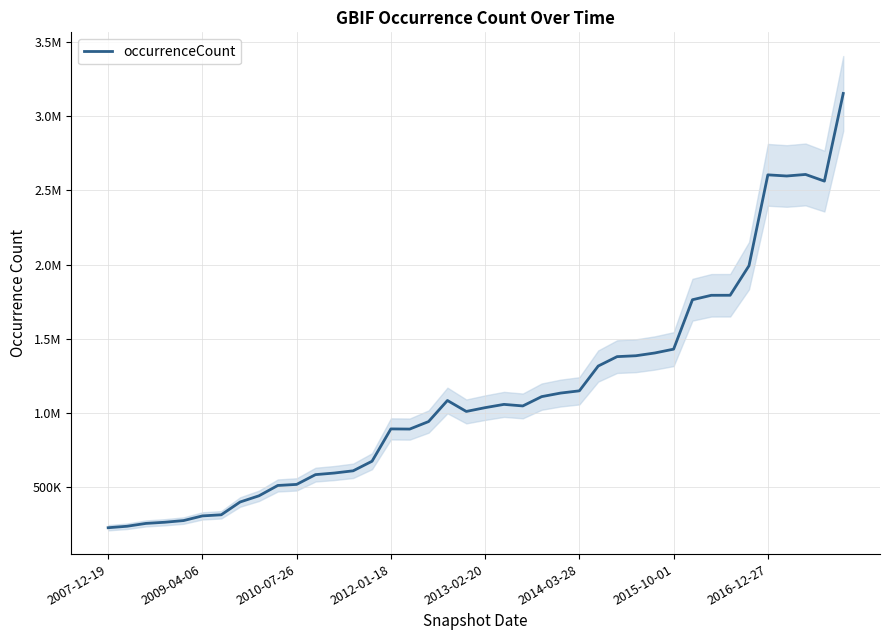

Reading right to left, list all the values displayed in this chart.

3154388	2562857	2607772	2597330	2605112	1992005	1792519	1792266	1762355	1428909	1403030	1384436	1378344	1314980	1147637	1132460	1108543	1045716	1056175	1034100	1008524	1082432	940282	889608	890679	672568	608026	592922	582144	516250	508998	439196	397466	311164	303667	272181	260795	252920	233787	223937